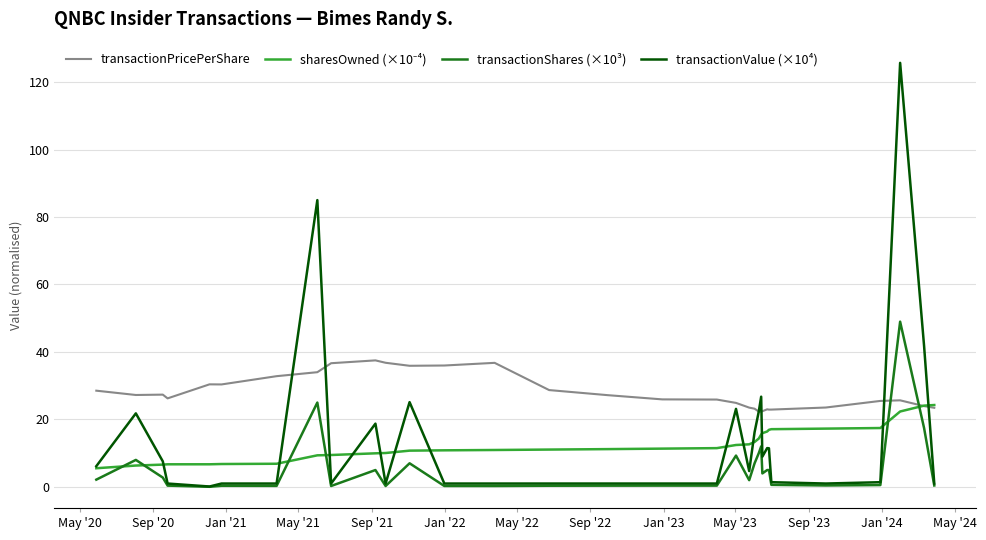

Which series has the largest total across all categories?

transactionPricePerShare